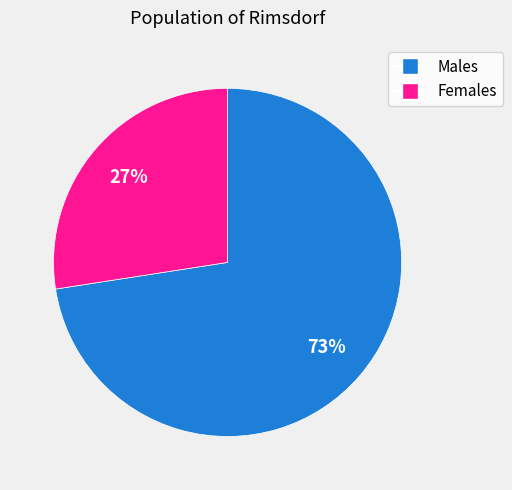

To the nearest percent, what is the average slice percentage?

50%